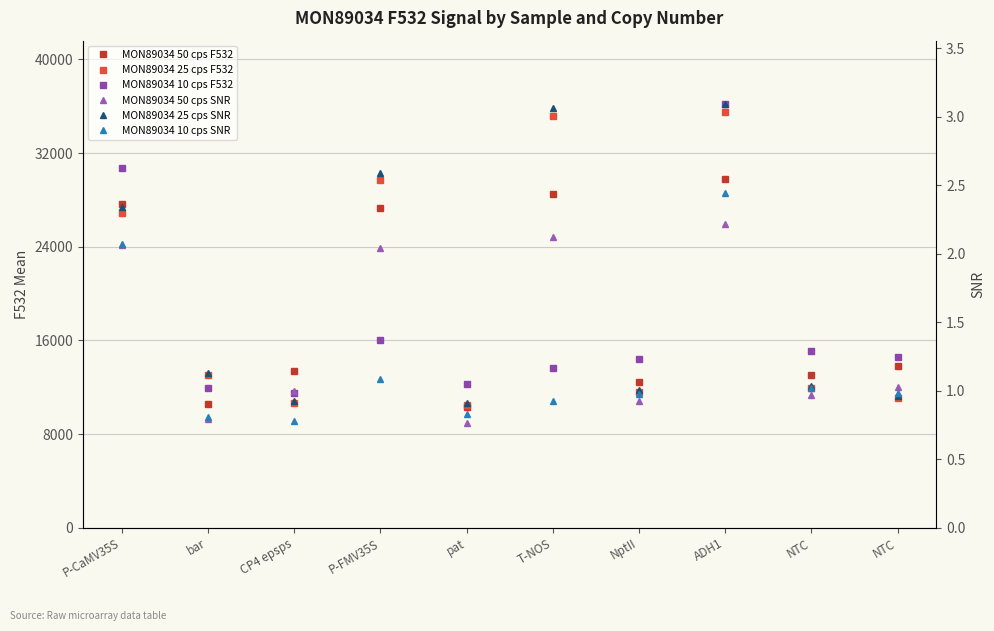

How many values in the MON89034 10 cps F532 series exceed 14581?

4